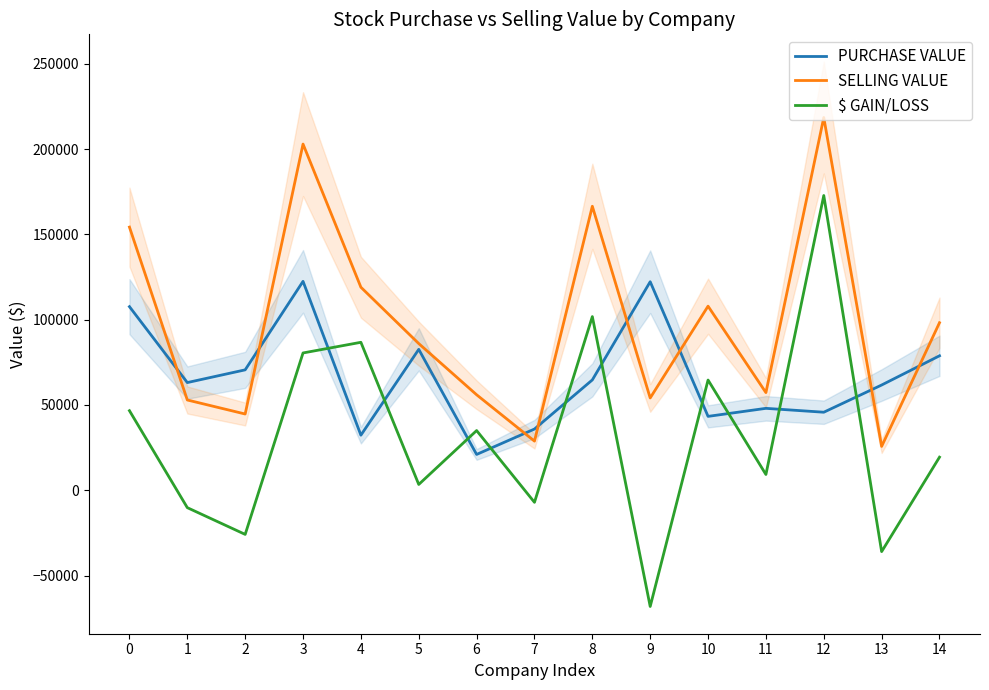

What is the total value across all series at 14?

196416.0